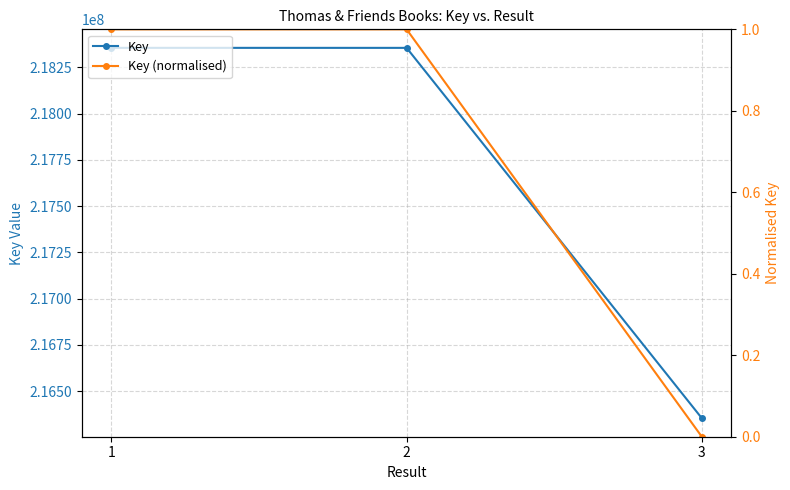

What is the spread (max minus min) of values at 3?

216354379.0